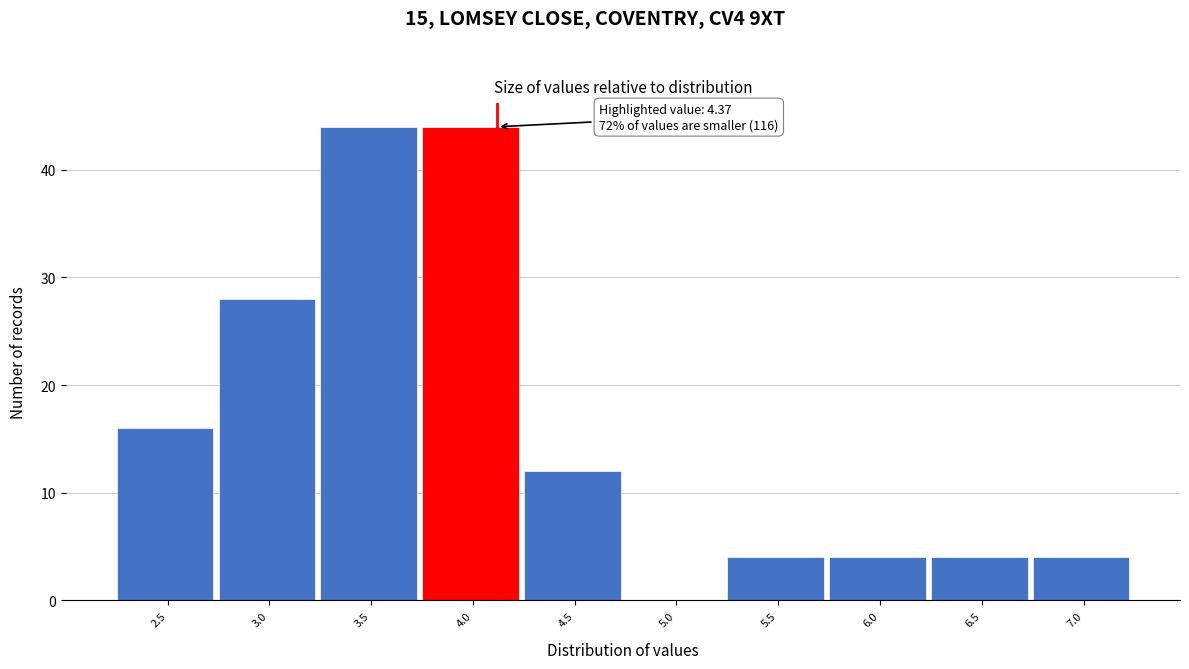

Reading left to right, what are all the values shown in this chart?

2.5=16	3.0=28	3.5=44	4.0=44	4.5=12	5.0=0	5.5=4	6.0=4	6.5=4	7.0=4